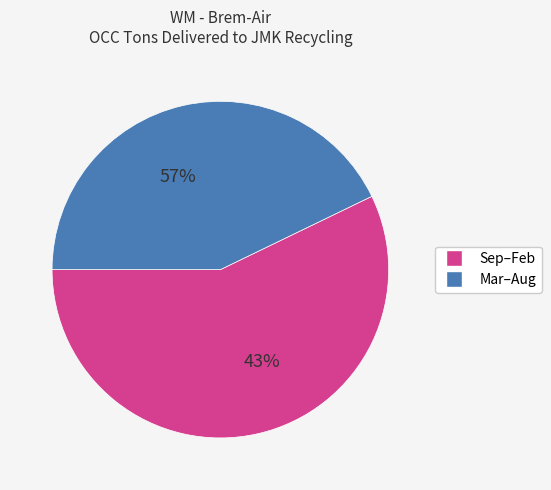

Combined, do Jan 2020 and Dec account for over 50%?

No